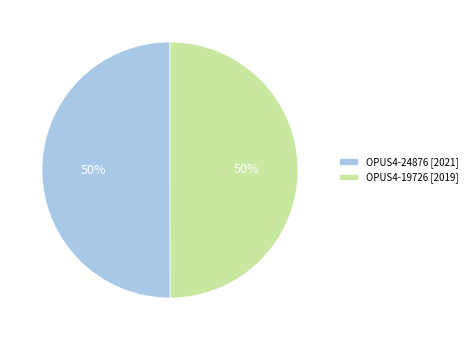

To the nearest percent, what is the combined percentage of OPUS4-24876 and OPUS4-19726?

100%